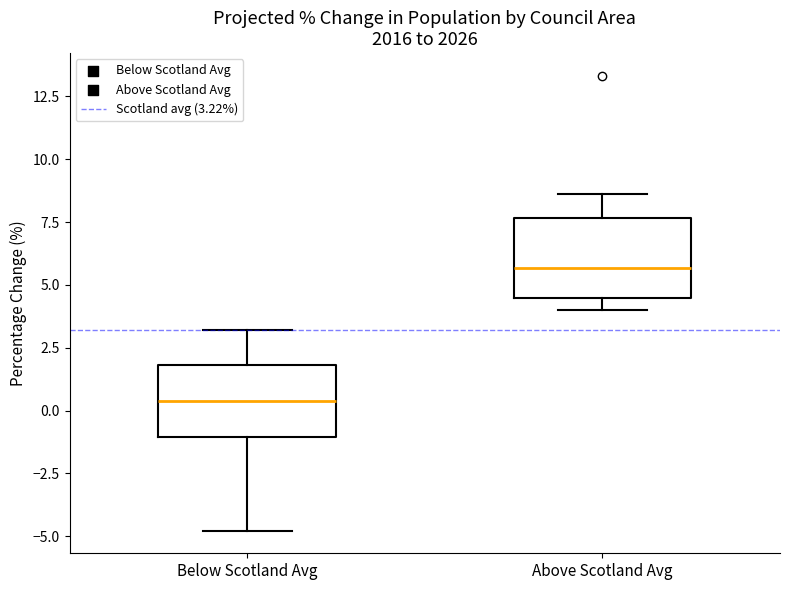

Reading left to right, transcribe this box plot: for each box, give where its median line is, the range the box spans, and where its two whiskers end, as read against the y-axis. The values are not printed on the chart, so give them approximately, as read against the axis.

Below Scotland Avg: median 0.5, box -1.0 to 2.0, whiskers -5.0 to 3.0
Above Scotland Avg: median 5.5, box 4.5 to 7.5, whiskers 4.0 to 8.5